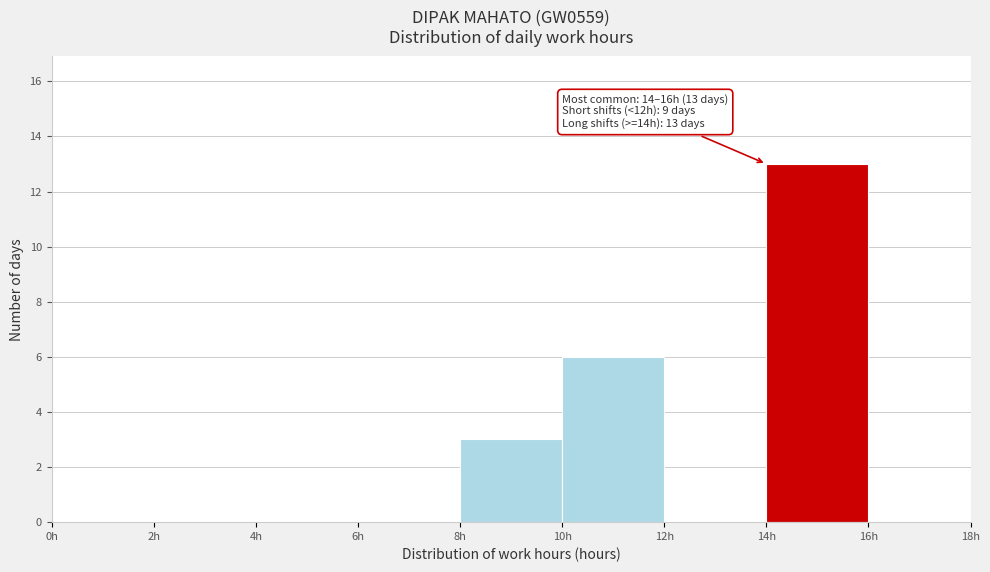

Which range on the x-axis has the tallest bar?

14 to 16